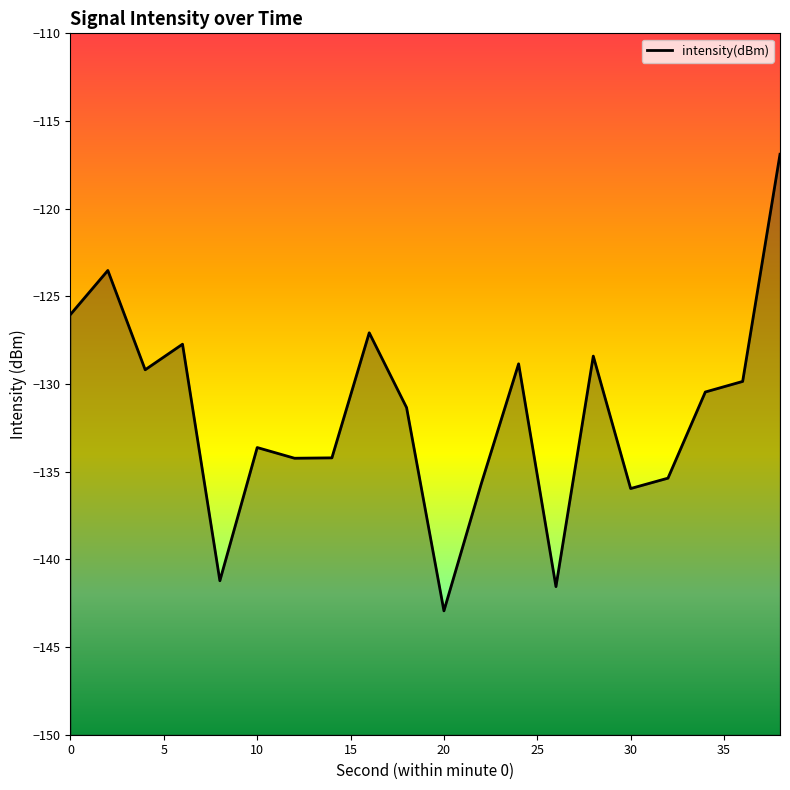

The value at 30 is -196.8. True or false?

False